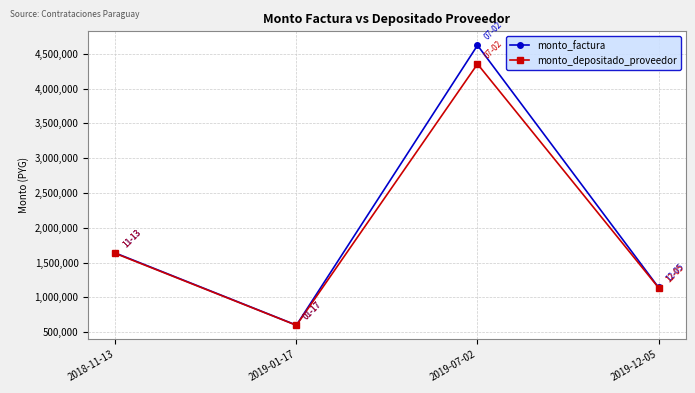

True or false: monto_factura has more than 2 interior local peaks.

False